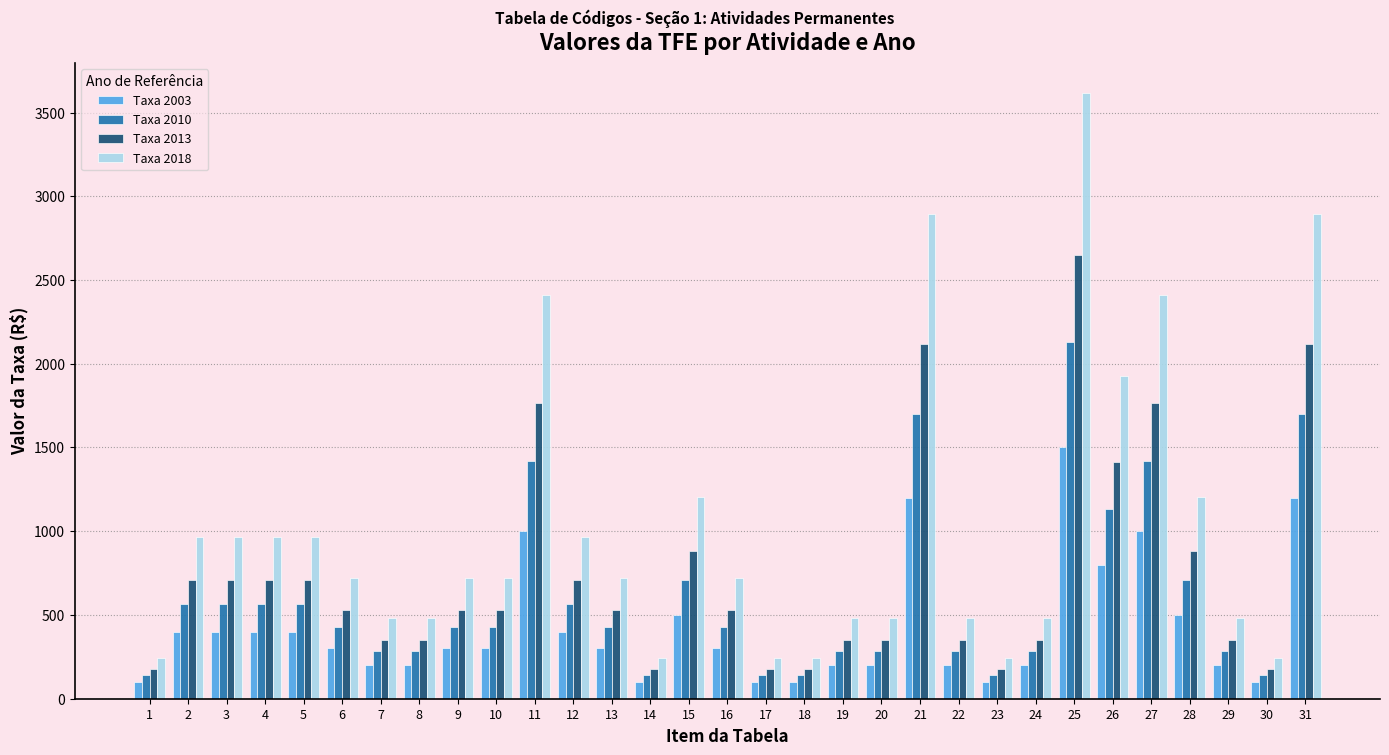

Where is Taxa 2018 nearest to the value 1928?

26